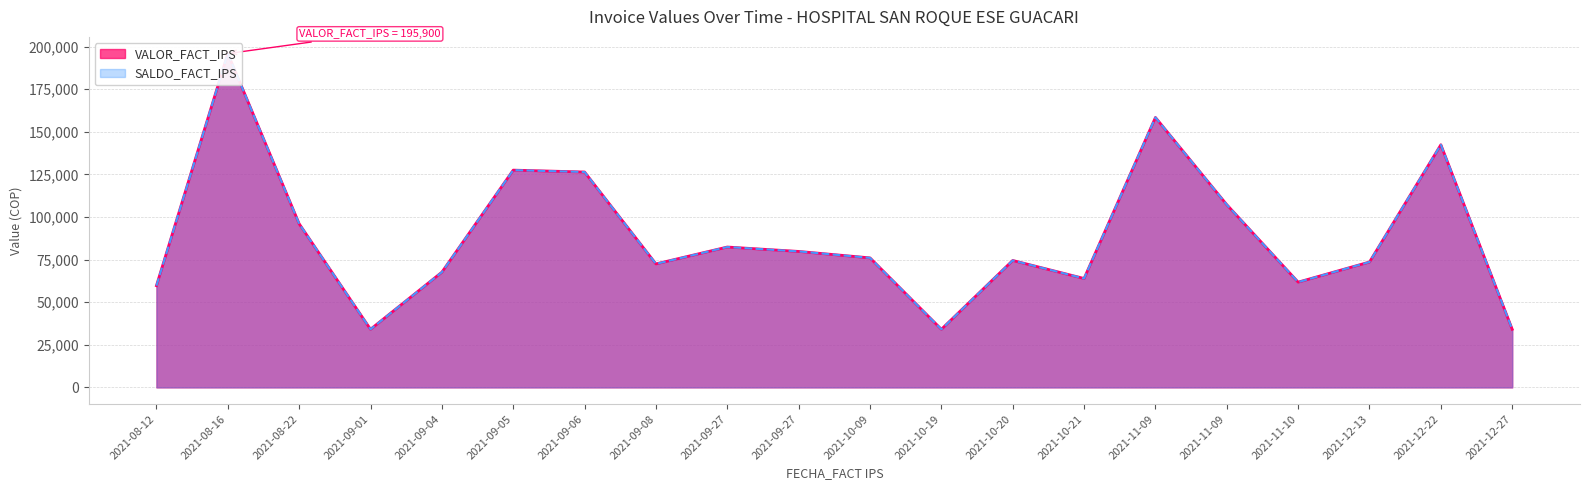

Rank the series by their maximum value, from highest to lowest.

VALOR_FACT_IPS, SALDO_FACT_IPS